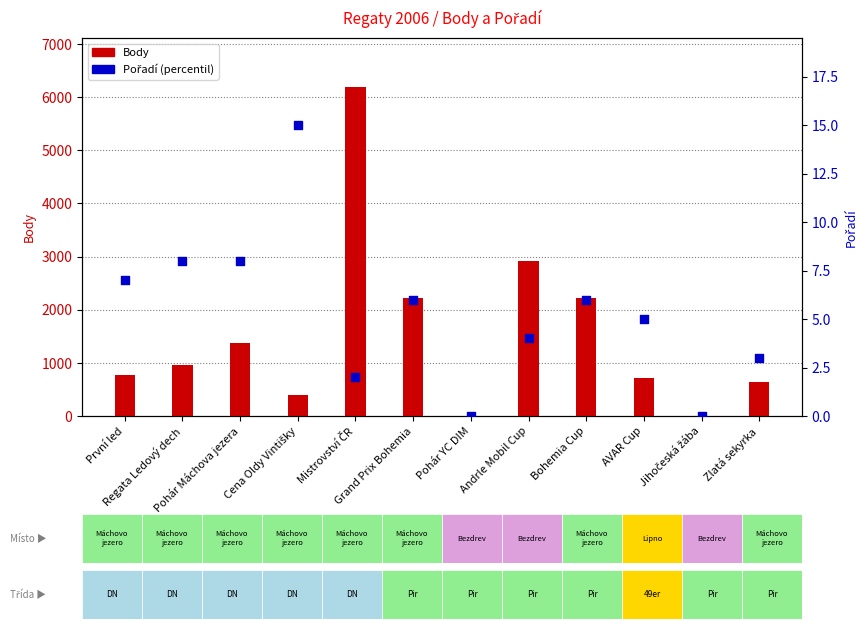

Which series has the largest Y range (max minus min)?

Body